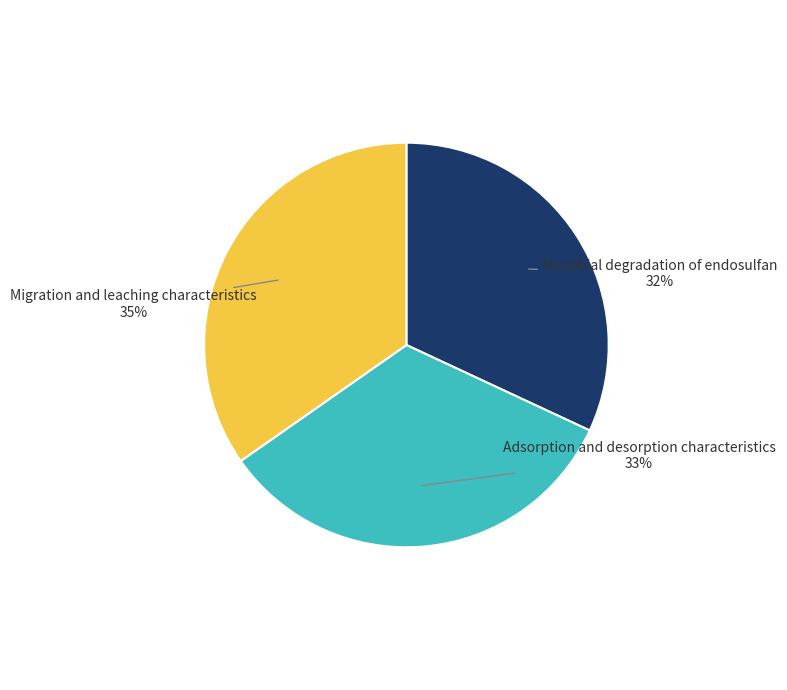

To the nearest percent, what is the average slice percentage?

33%